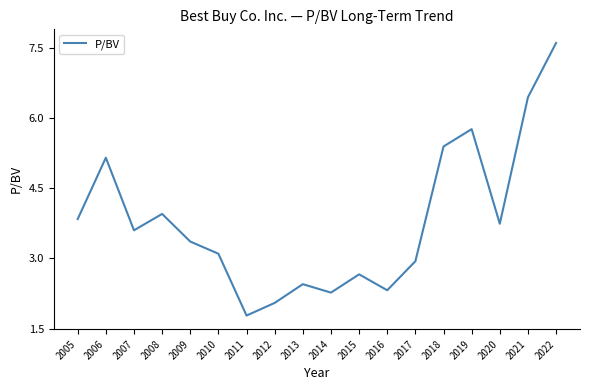

What is the minimum value shown in the chart?

1.8